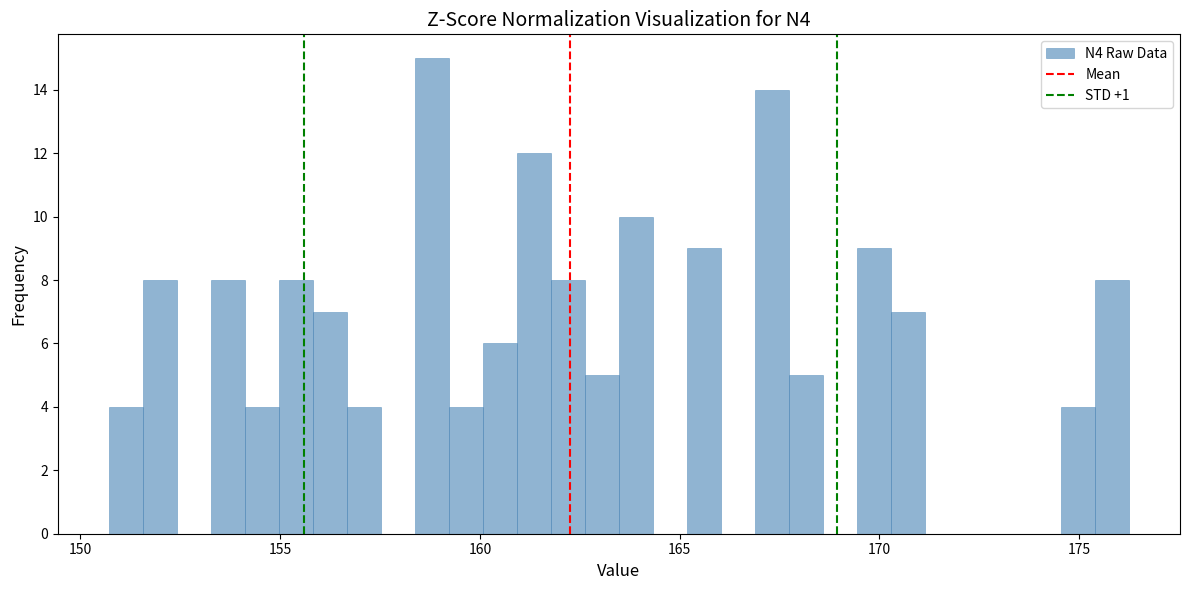

Around what value on the x-axis is the tallest bar? Give the approximate position of its centre, as read against the axis.

159.0